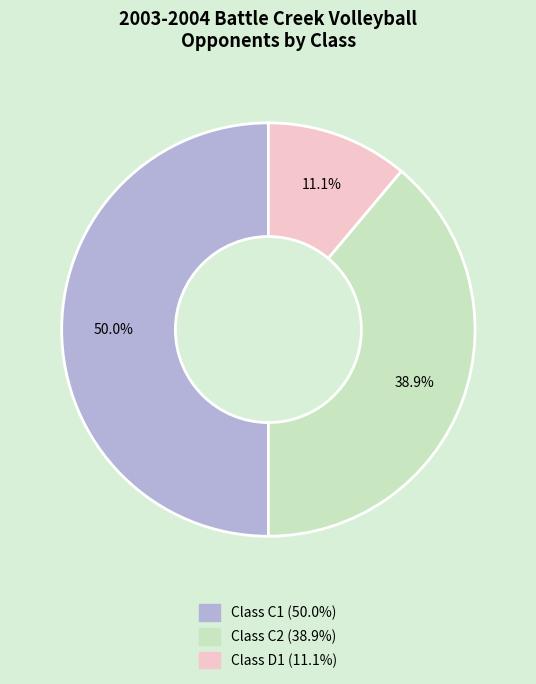

Between Class C1 and Class C2, which is larger?

Class C1